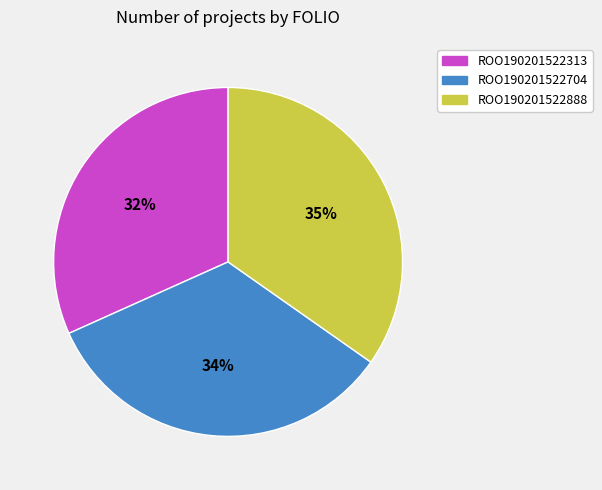

Is ROO190201522888 the majority of the pie?

No